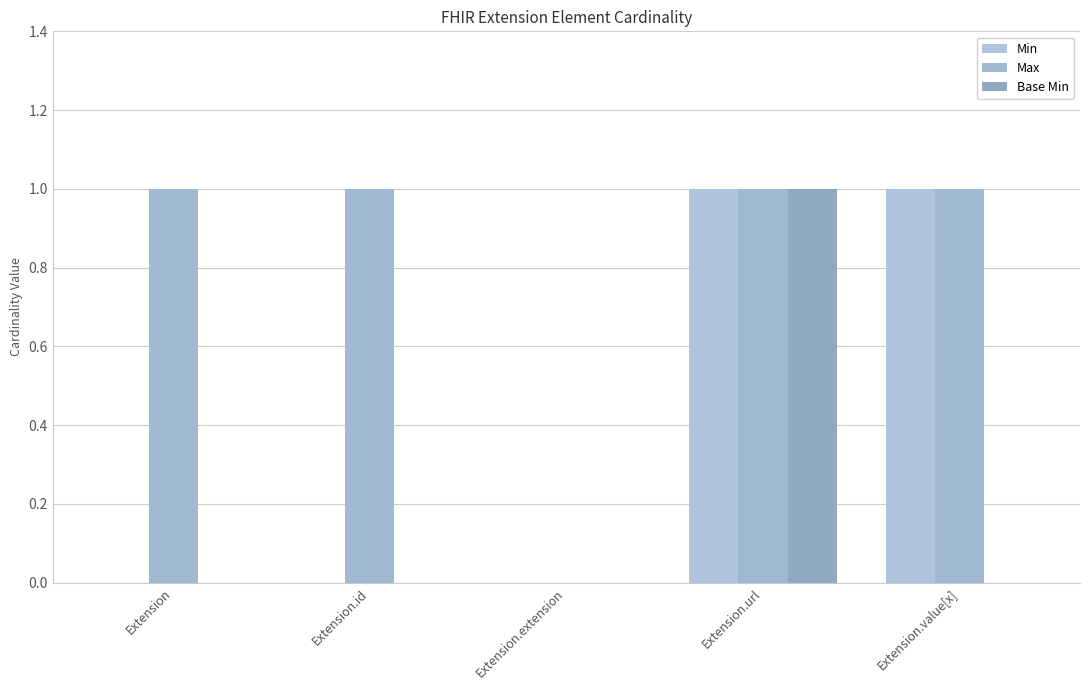

What are all the series names shown in the legend?

Min, Max, Base Min